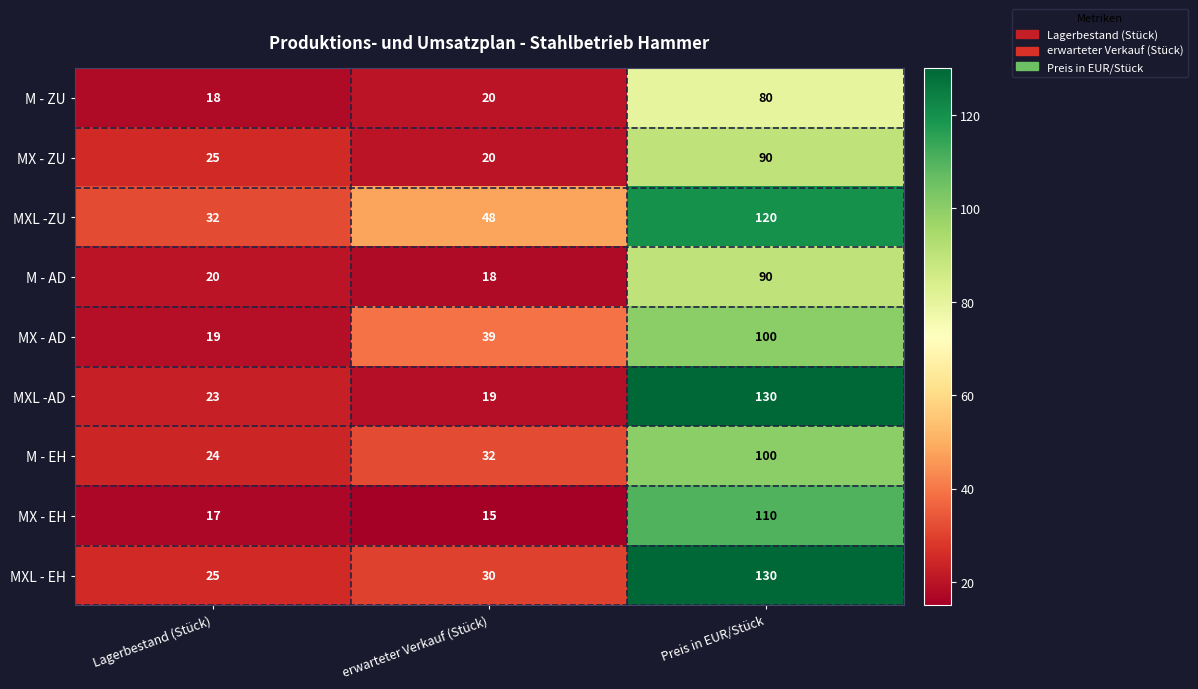

At how many categories does at least one series exceed 18?

3